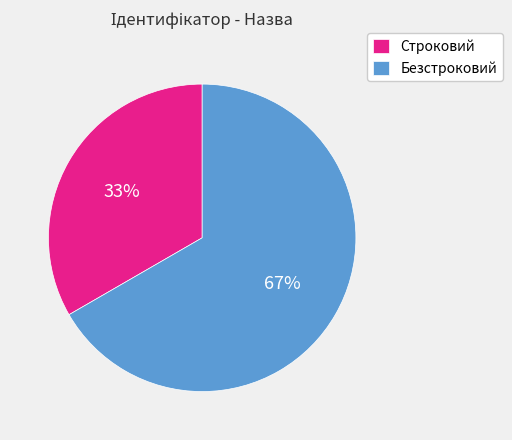

Which slice is the largest?

Безстроковий